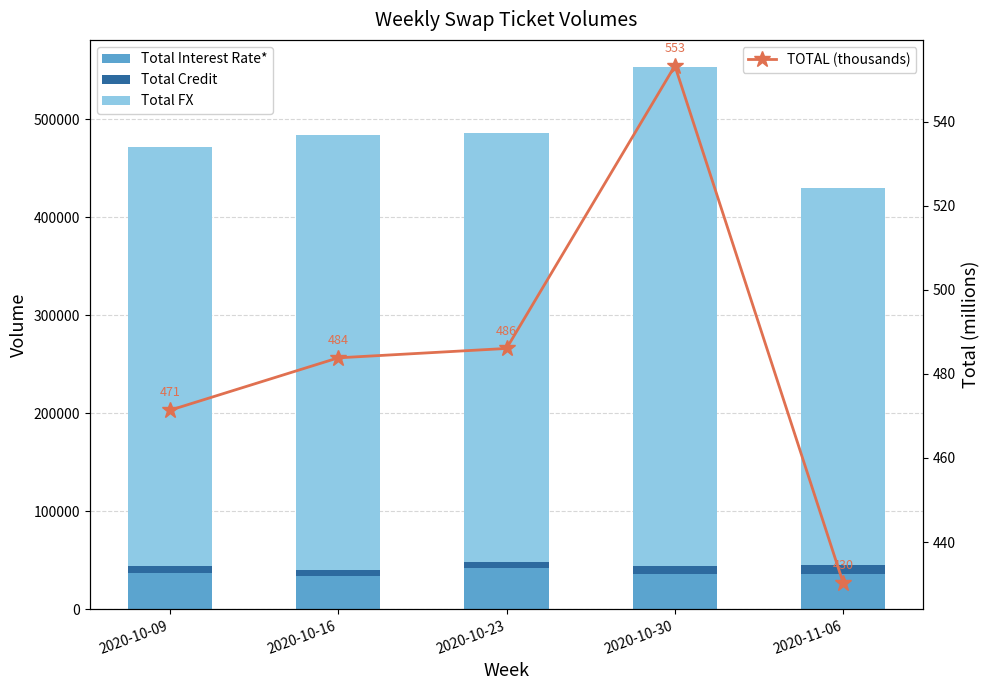

What is the value of the Total FX bar at the 5th from the left?

385597.0